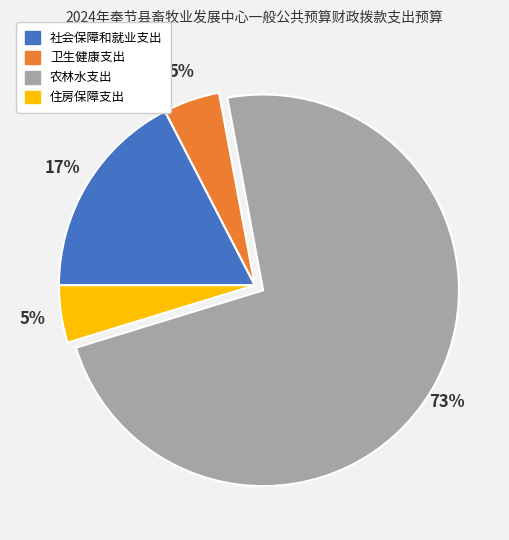

Is it true that 住房保障支出 is 5% of the pie?

True